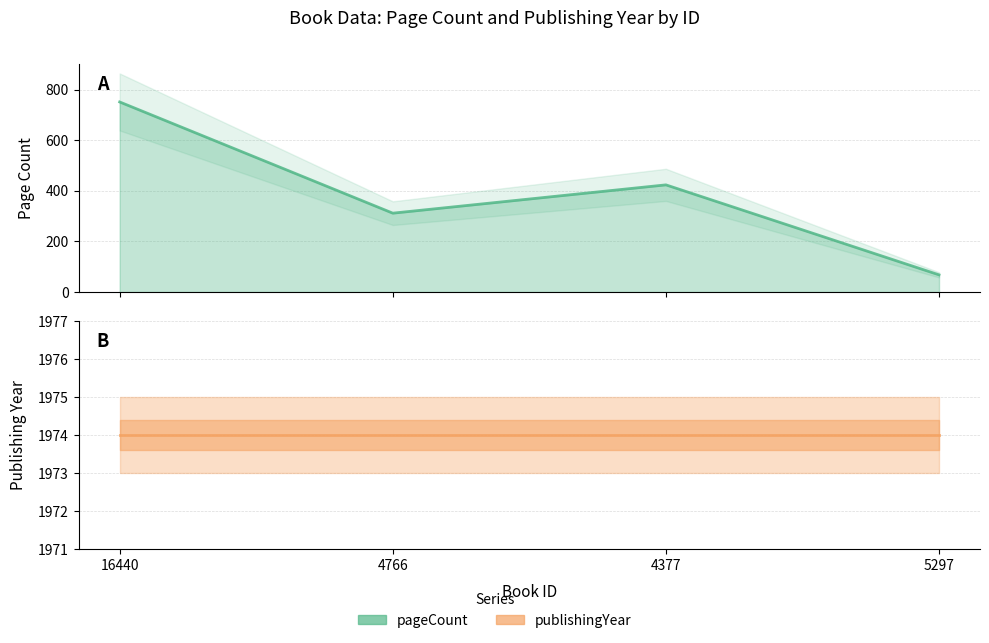

Where does the data first go above 424?

16440